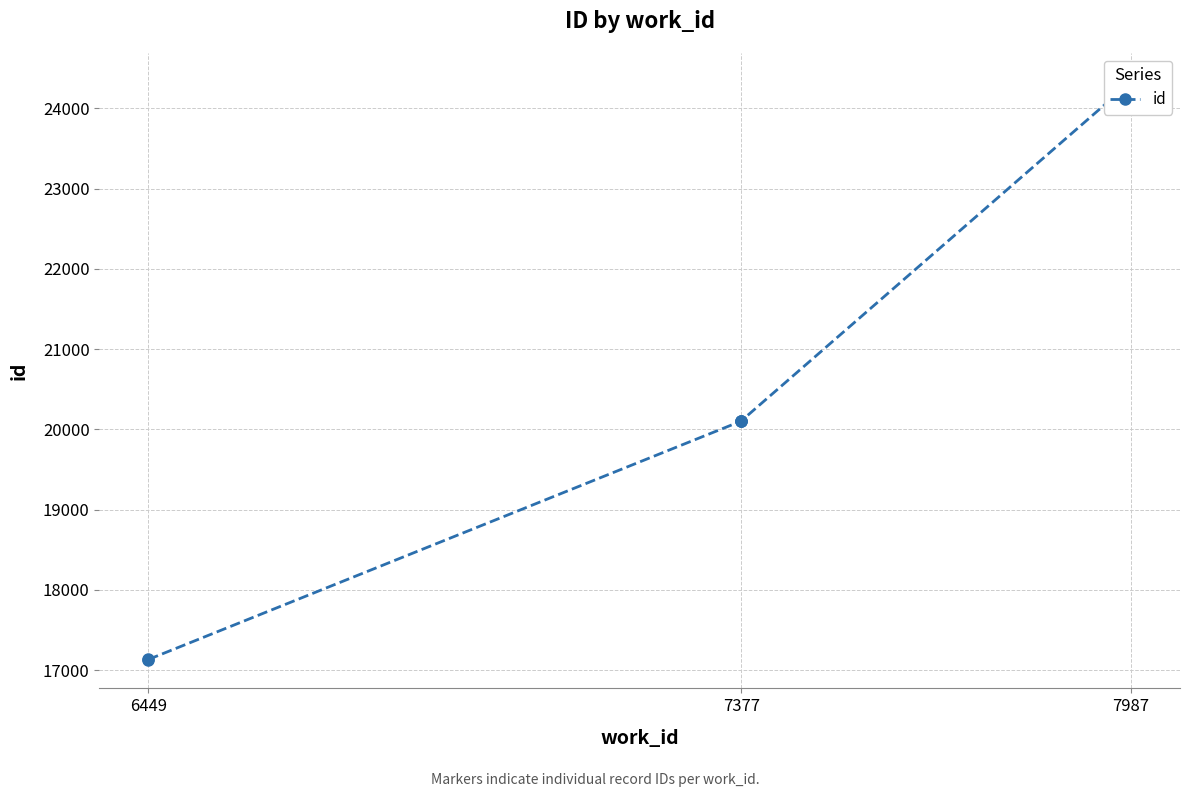

How many distinct data groups are displayed?

1